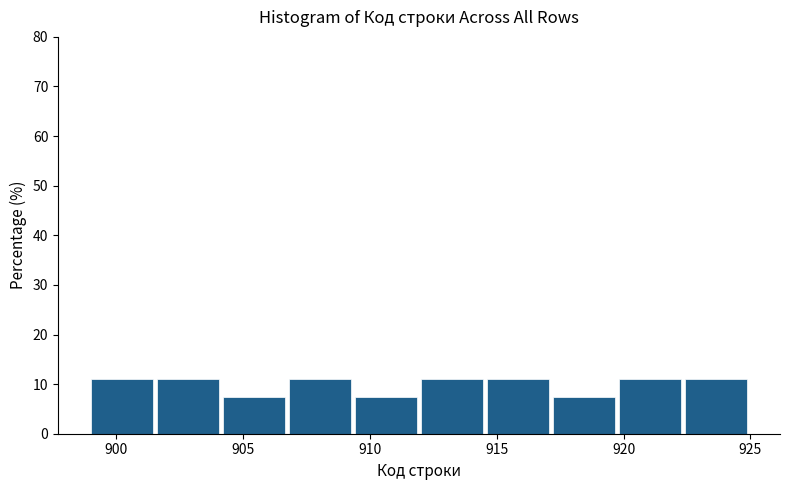

Reading left to right, transcribe this chart: for each bar, give the range it covers on the x-axis and its height. Neither the bar edges nor the heights are printed on the chart, so give them approximately, as read against the axes.

899.0 to 901.6: 11
901.6 to 904.2: 11
904.2 to 906.8: 7
906.8 to 909.4: 11
909.4 to 912.0: 7
912.0 to 914.6: 11
914.6 to 917.2: 11
917.2 to 919.8: 7
919.8 to 922.4: 11
922.4 to 925.0: 11